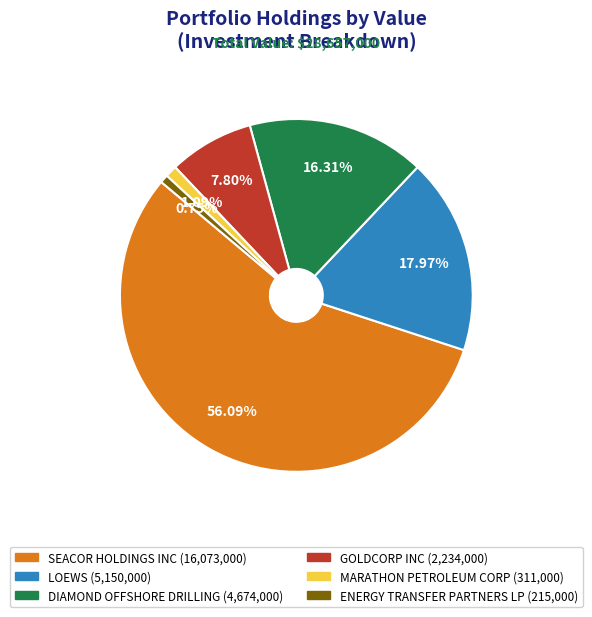

How many slices are in this pie chart?

6